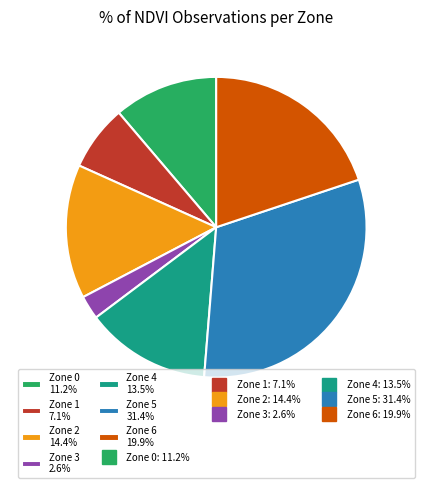

What is the ratio of the value at Zone 2 14.4% to the value at Zone 5 31.4%?

0.5